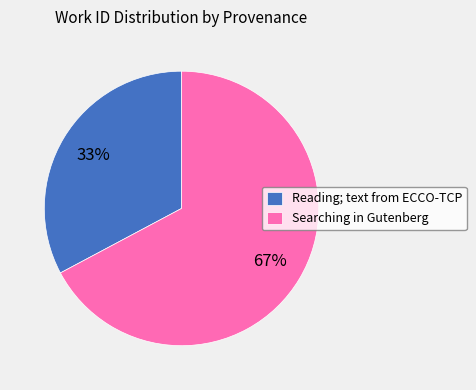

To the nearest percent, what is the difference between the largest and smallest slice percentages?

34%